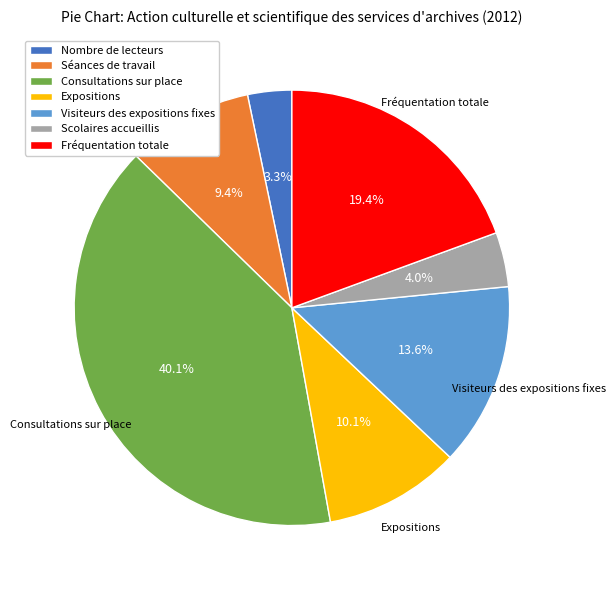

Which has a higher value, Consultations sur place or Nombre de lecteurs?

Consultations sur place